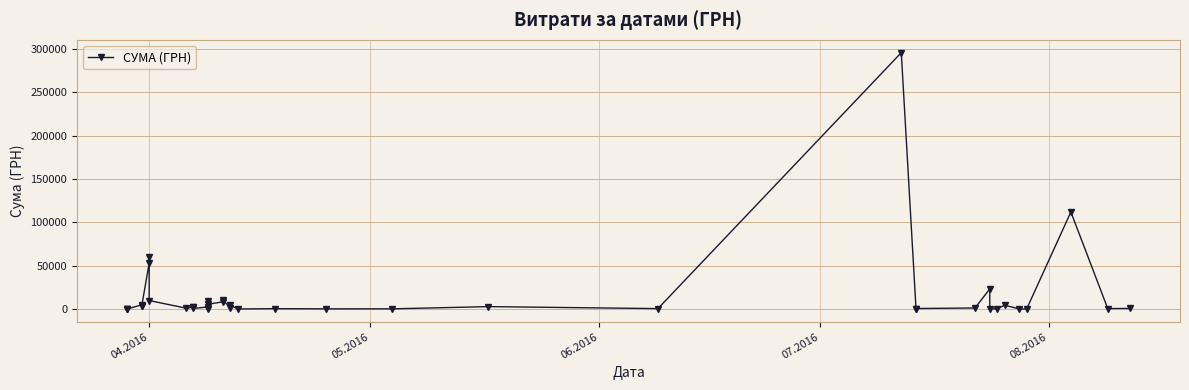

Reading left to right, extract all data points from this chart.

97.8	100.0	97.8	4960.2	3635.4	3855.6	53028.9	60564.6	9898.4	1111.6	2354.0	2607.0	774.4	2600.0	633.1	9235.2	5720.2	8360.4	10355.9	1592.4	4573.8	173.9	527.8	323.2	339.4	2886.0	600.0	295638.6	200.8	708.4	1321.3	23228.0	11.2	574.6	4460.0	331.6	97.8	111990.4	633.1	775.0